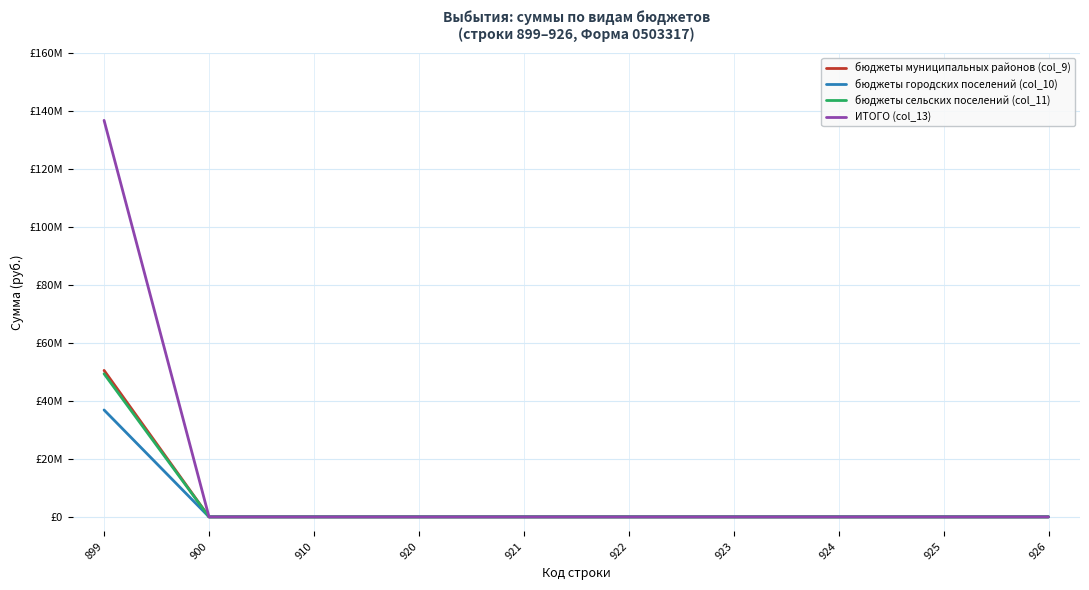

True or false: бюджеты городских поселений (col_10) and бюджеты сельских поселений (col_11) intersect in this chart.

False